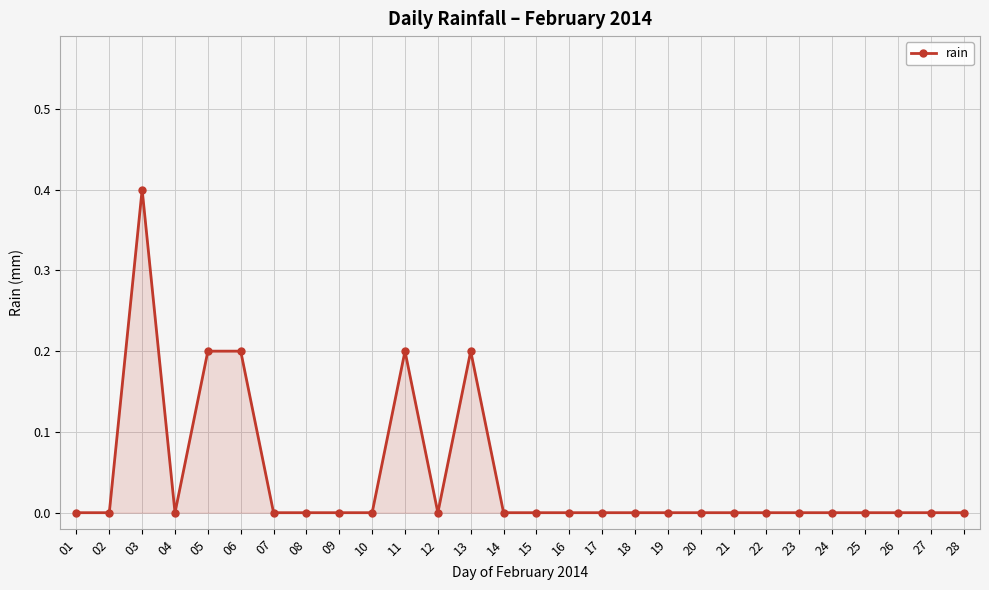

What is the difference between the maximum and minimum values?

0.4